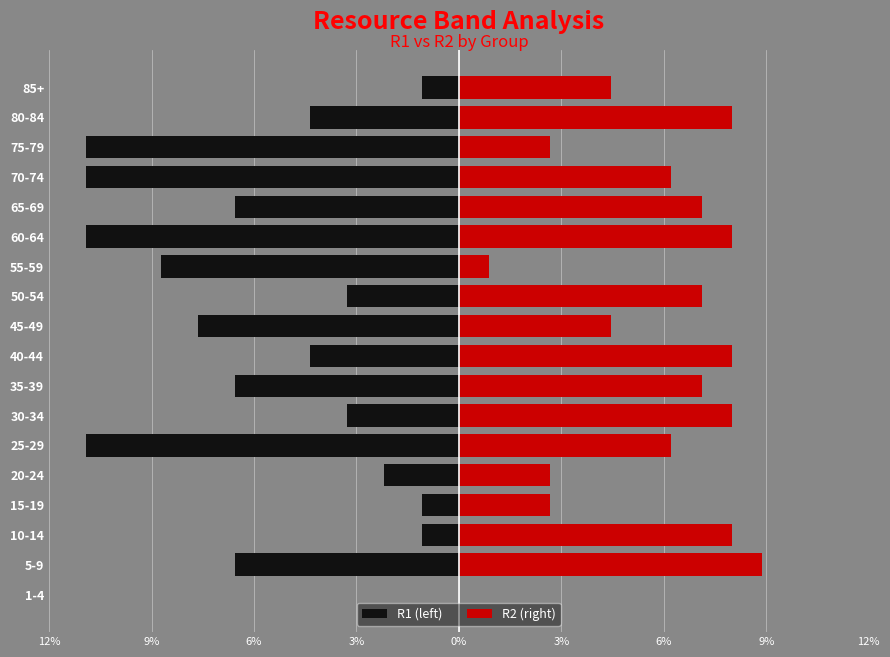

What is the difference between the R1 (left) values at 35-39 and 1-4?

6.5